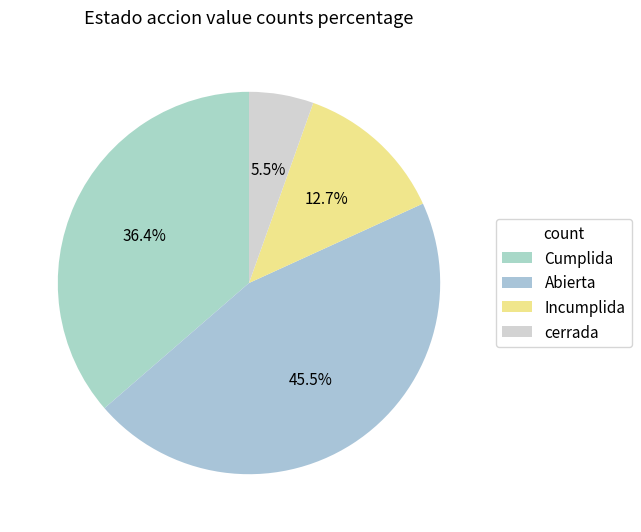

Count the number of slices in the pie.

4